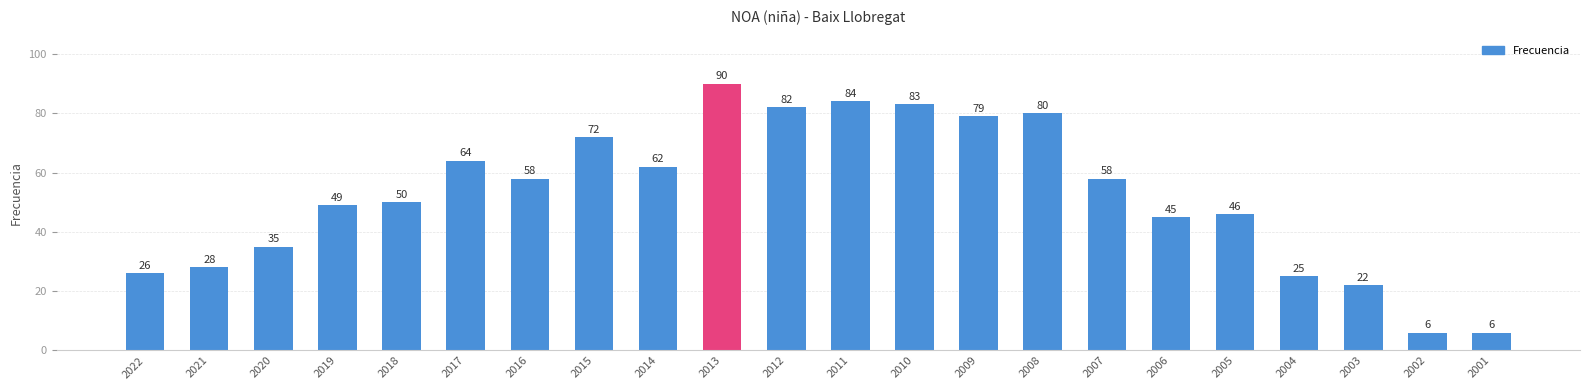

Reading right to left, list all the values displayed in this chart.

2001=6	2002=6	2003=22	2004=25	2005=46	2006=45	2007=58	2008=80	2009=79	2010=83	2011=84	2012=82	2013=90	2014=62	2015=72	2016=58	2017=64	2018=50	2019=49	2020=35	2021=28	2022=26